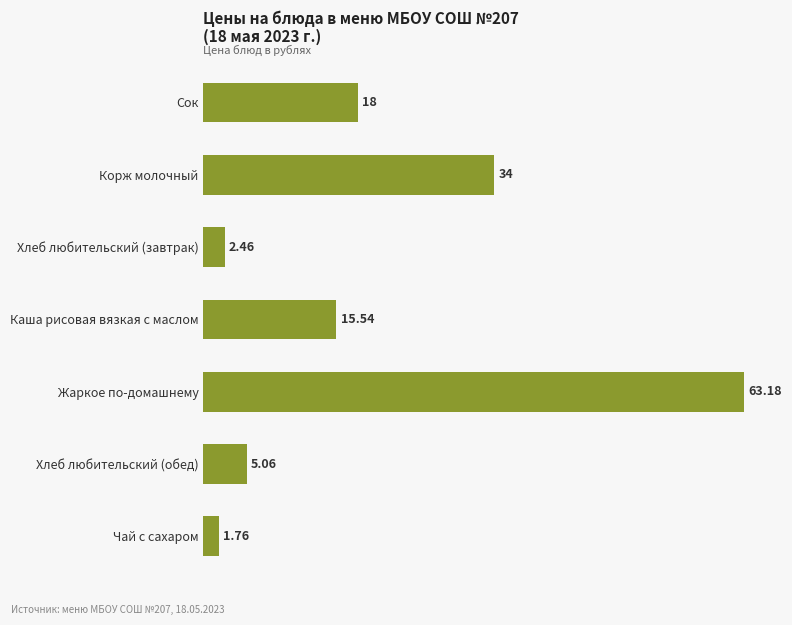

What is the average value?

20.0